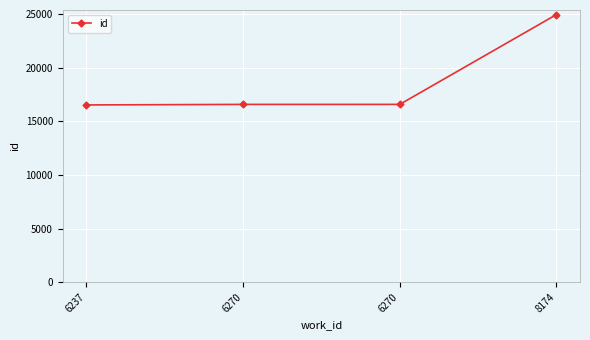

Count the number of data series in this chart.

1